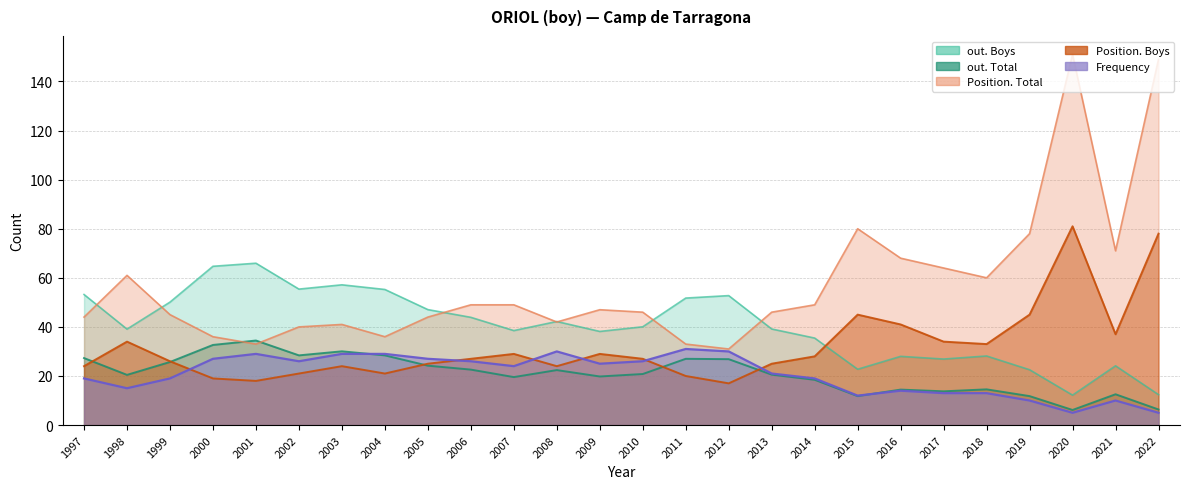

How many categories are shown in the chart?

26